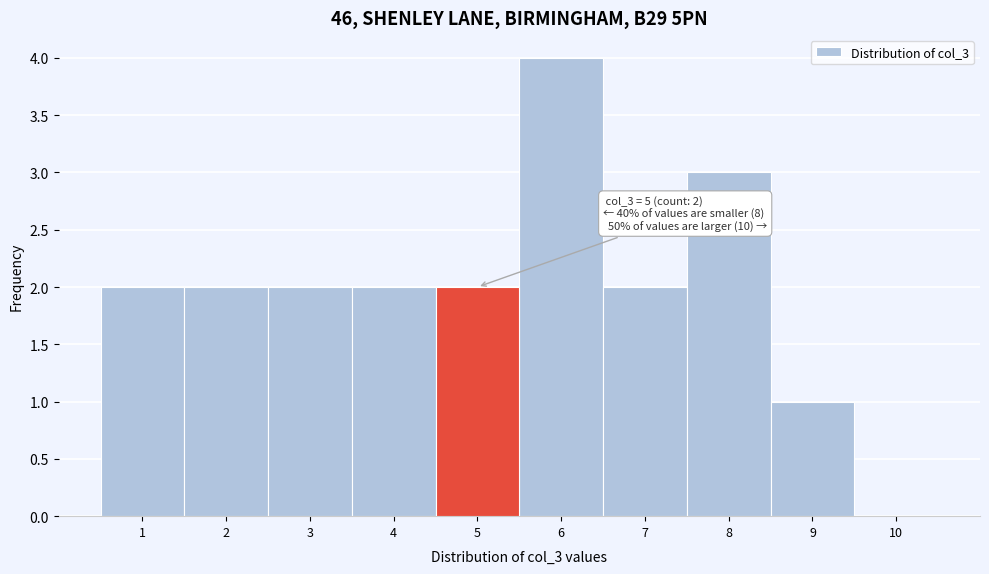

Which range on the x-axis has the tallest bar?

5.5 to 6.5